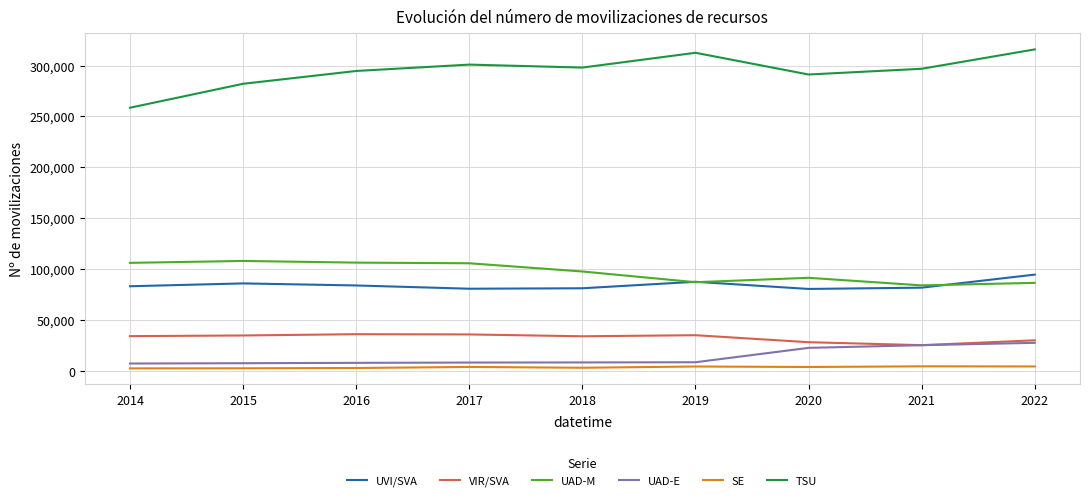

What is the difference between the maximum and minimum values in the VIR/SVA series?

10773